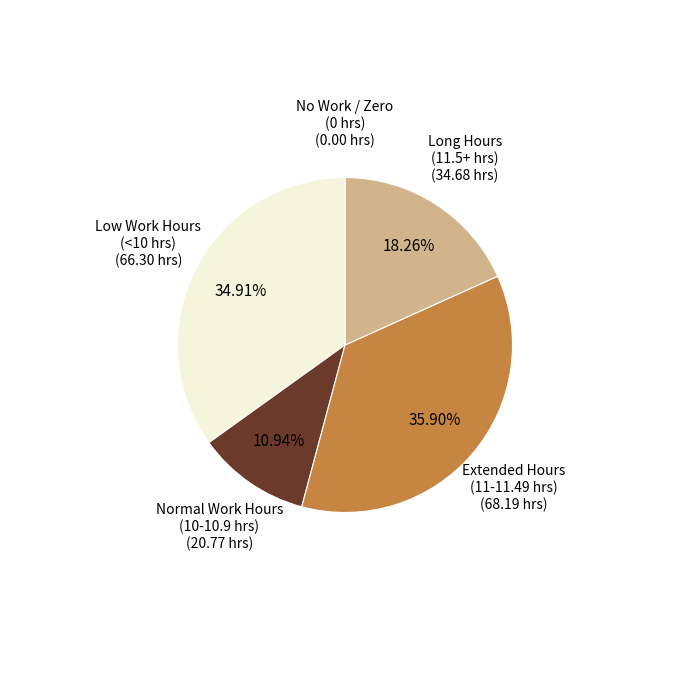

Does any single category account for the majority?

No